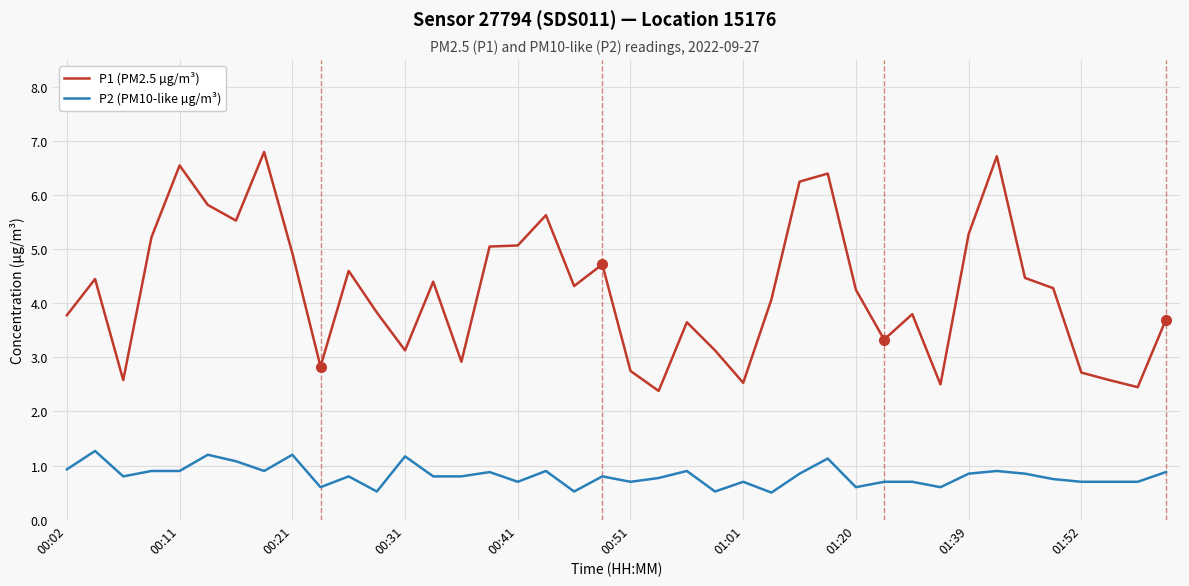

Which series has the largest range (max minus min)?

P1 (PM2.5 µg/m³)